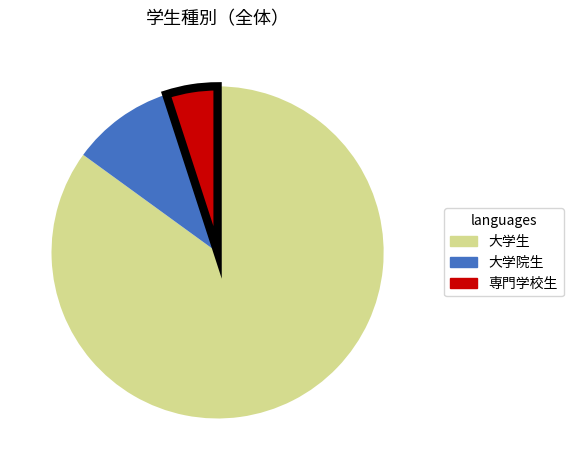

The 専門学校生 slice represents 5% of the pie. True or false?

True